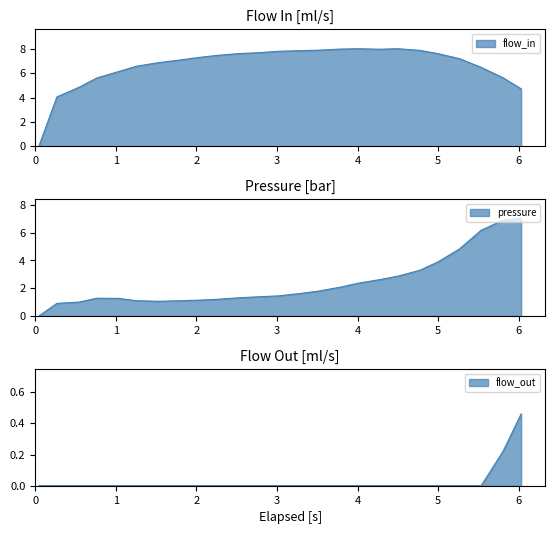

Reading right to left, what are all the values shown in this chart?

flow_in: 4.7	5.6	6.5	7.2	7.6	7.9	8.0	8.0	8.0	8.0	7.9	7.8	7.8	7.7	7.6	7.5	7.3	7.1	6.9	6.6	6.1	5.6	4.8	4.0	0.0
flow_out: 0.5	0.2	0.0	0.0	0.0	0.0	0.0	0.0	0.0	0.0	0.0	0.0	0.0	0.0	0.0	0.0	0.0	0.0	0.0	0.0	0.0	0.0	0.0	0.0	0.0
pressure: 7.0	6.9	6.2	4.8	3.9	3.3	2.9	2.6	2.4	2.1	1.8	1.6	1.4	1.4	1.3	1.2	1.1	1.1	1.1	1.1	1.3	1.3	1.0	0.9	0.0